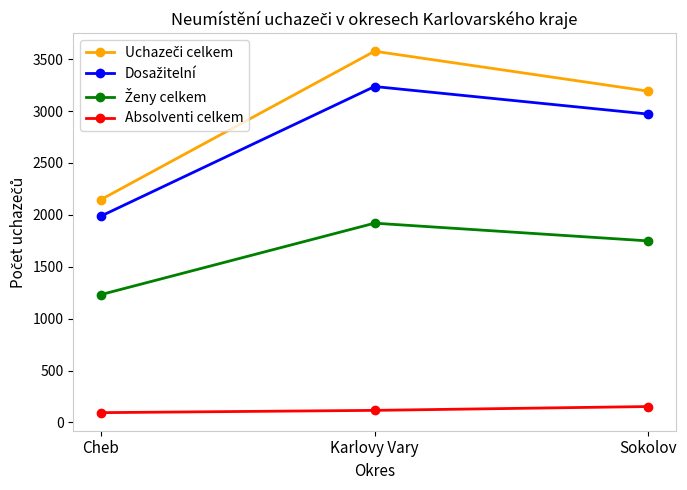

What is the label of the 1st point from the right?

Sokolov